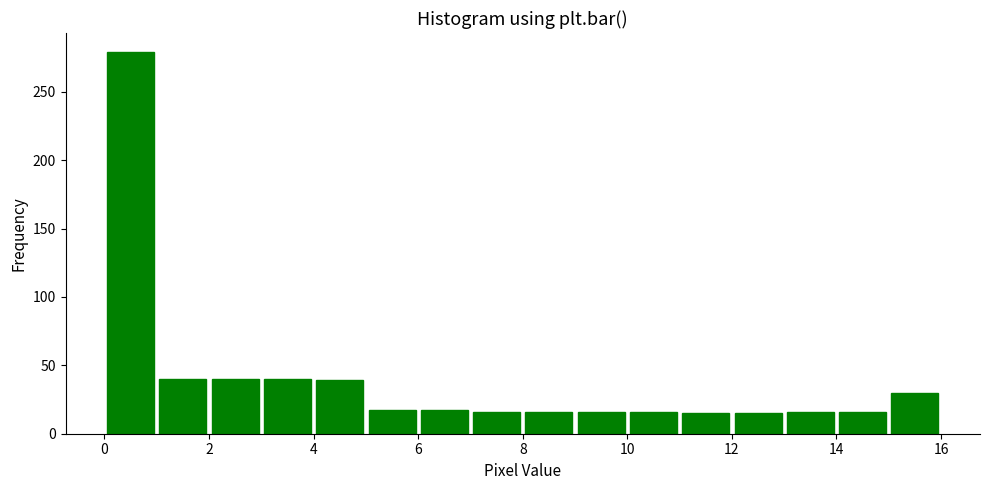

How tall is the bar that spans 0 to 1 on the x-axis? The values are not printed on the chart, so give them approximately, as read against the axis.

280